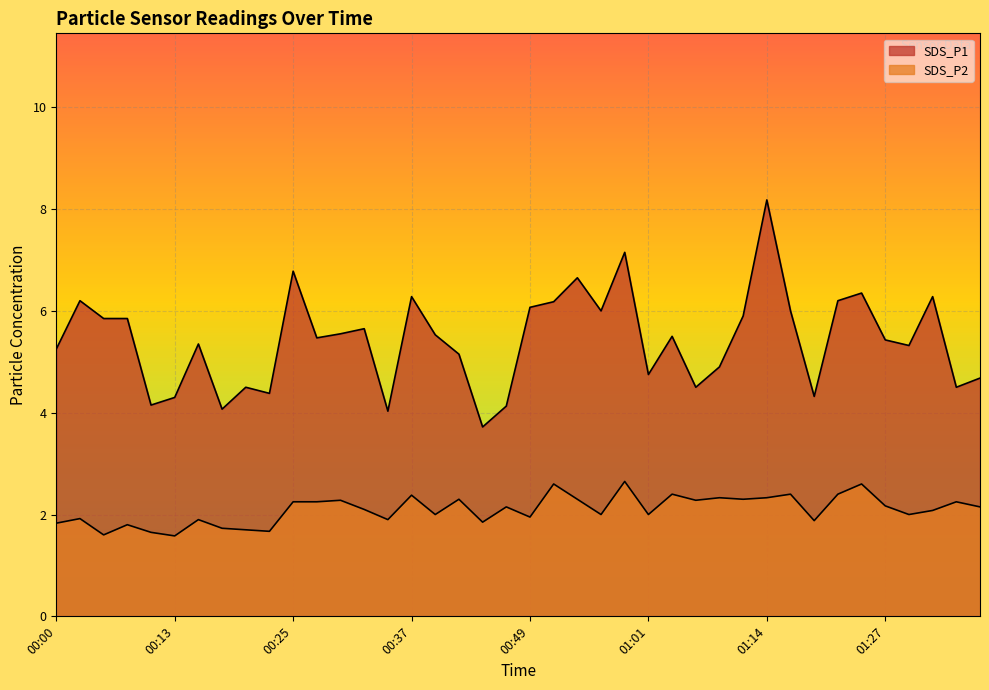

What is the sum of the SDS_P2 values at 01:11 and 01:04?

4.7